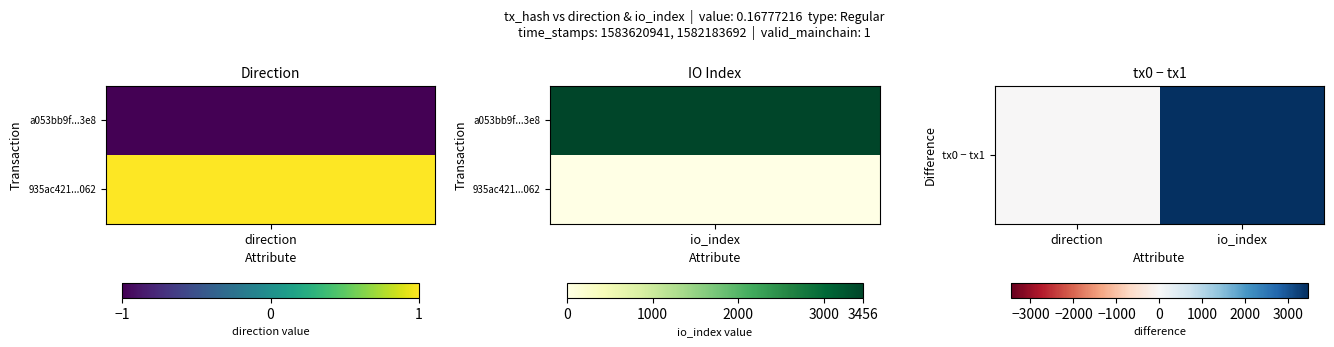

What is the smallest value displayed?

-2